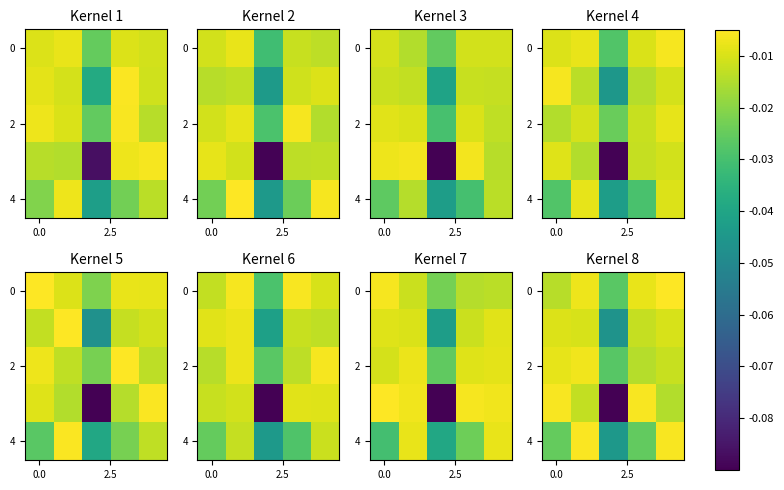

The value of row_2 at 3 is -0.0. True or false?

False